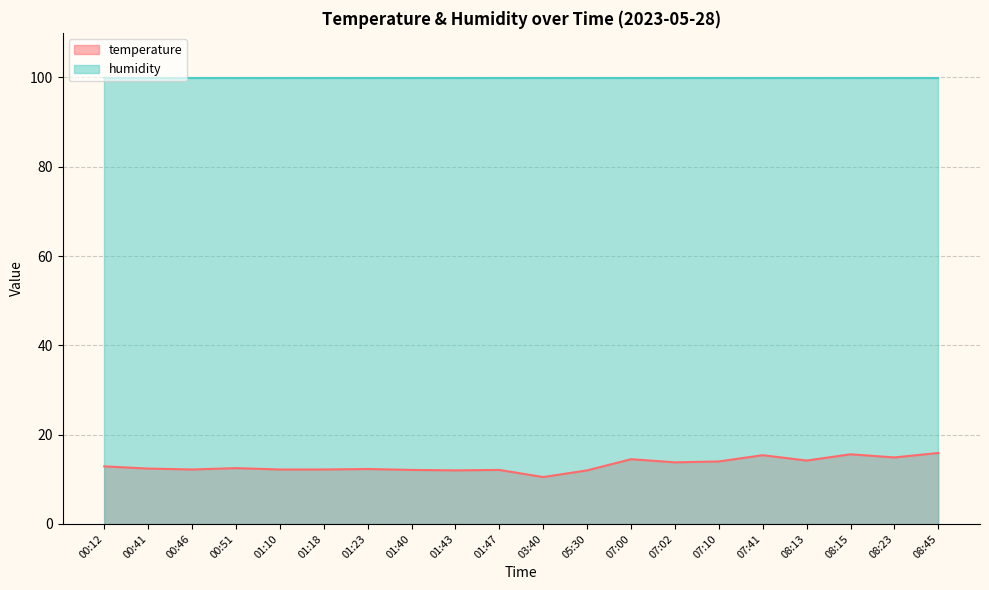

What is the greatest value displayed?

99.9